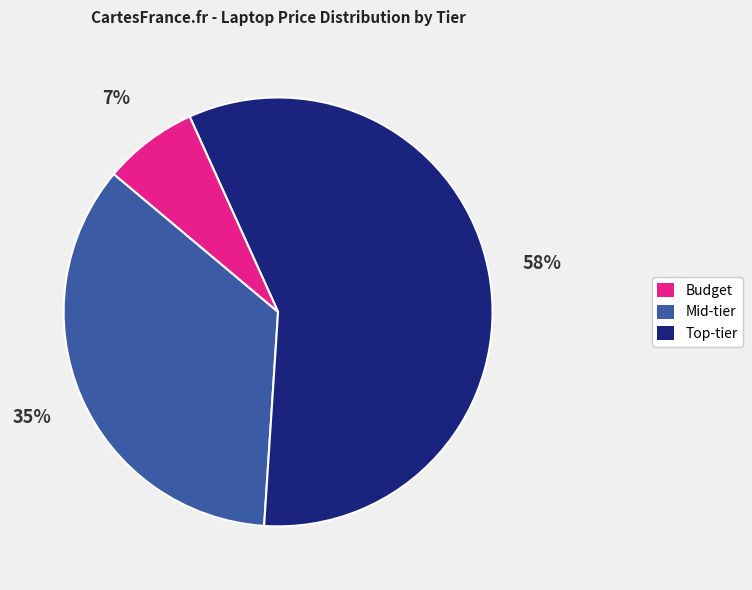

Is there any slice that represents more than half of the pie?

Yes